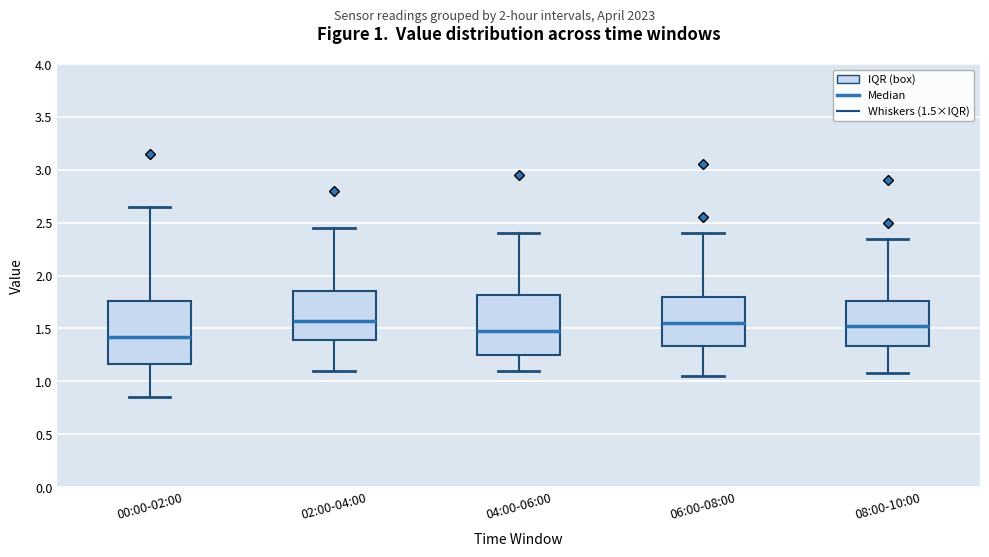

Which box's median line is the lowest?

00:00-02:00